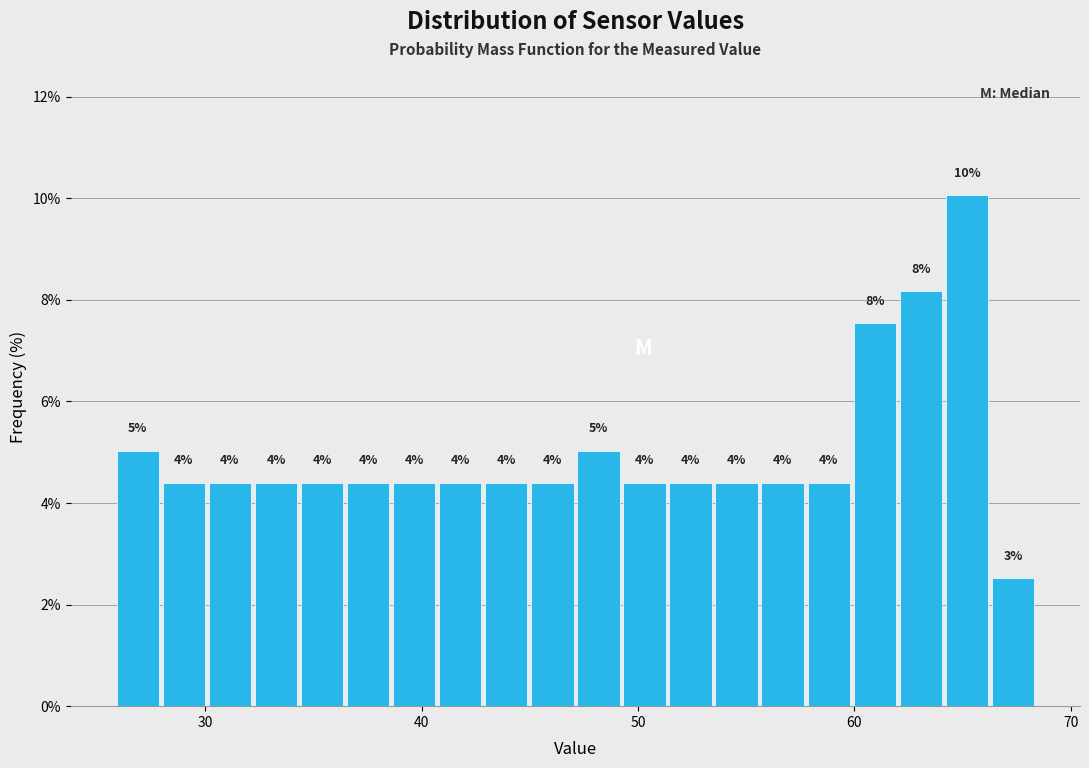

Read against the x-axis, roughly where is the centre of the tallest bar?

65